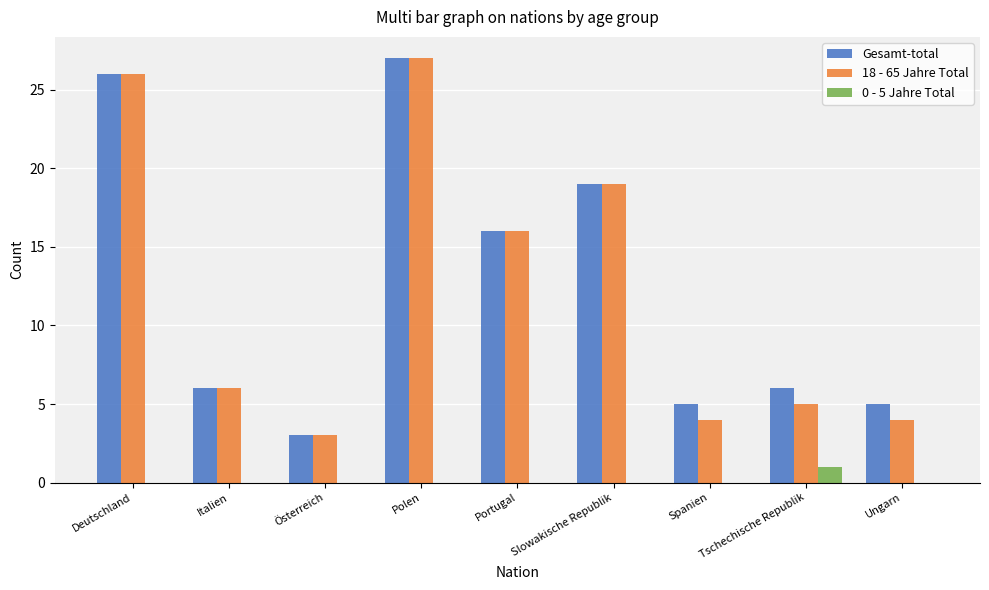

How many groups of bars are there?

9